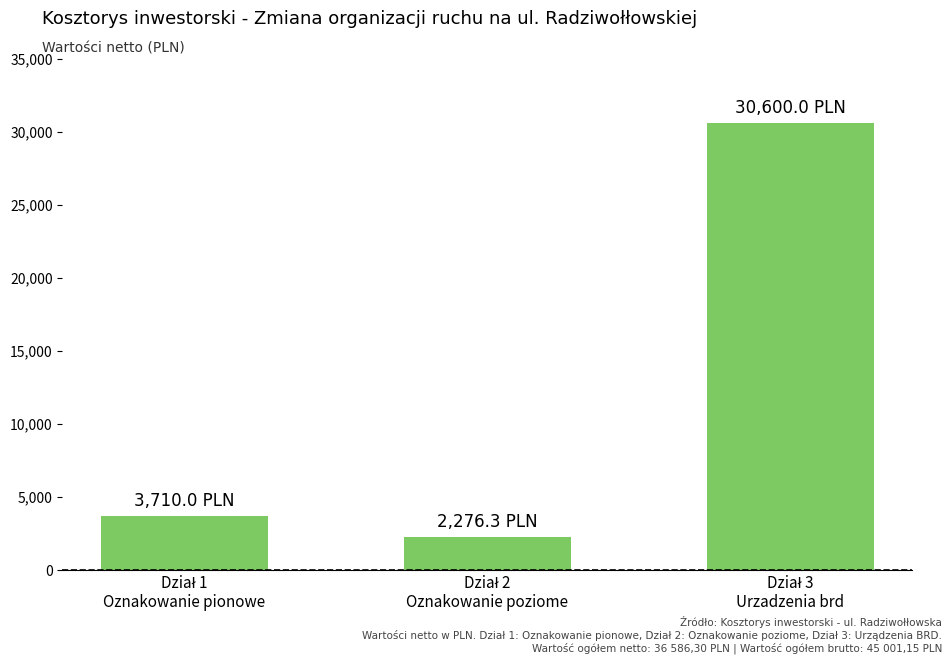

What is the average value?

12195.4